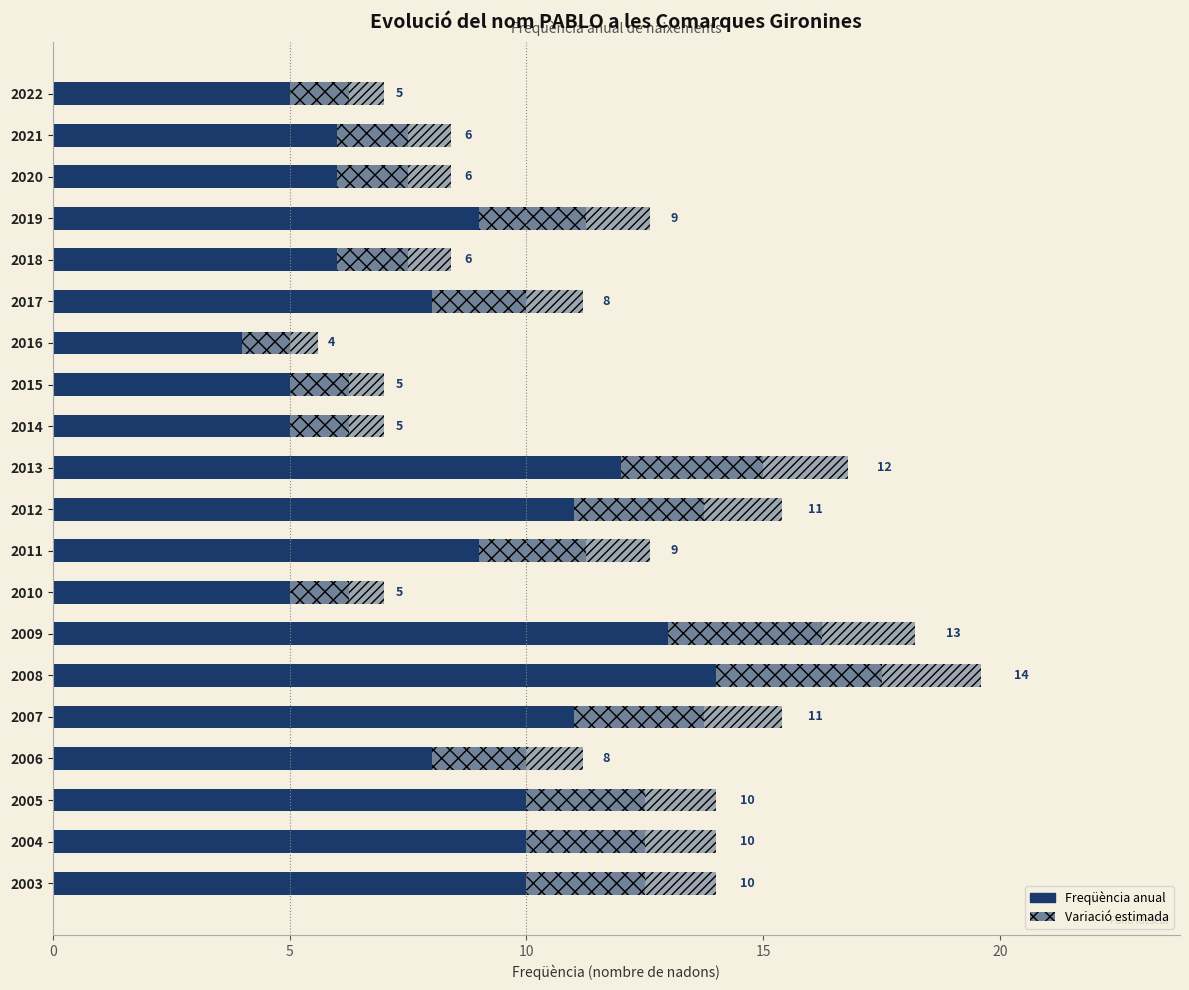

The chart shows a value of 8 at 2018. True or false?

False